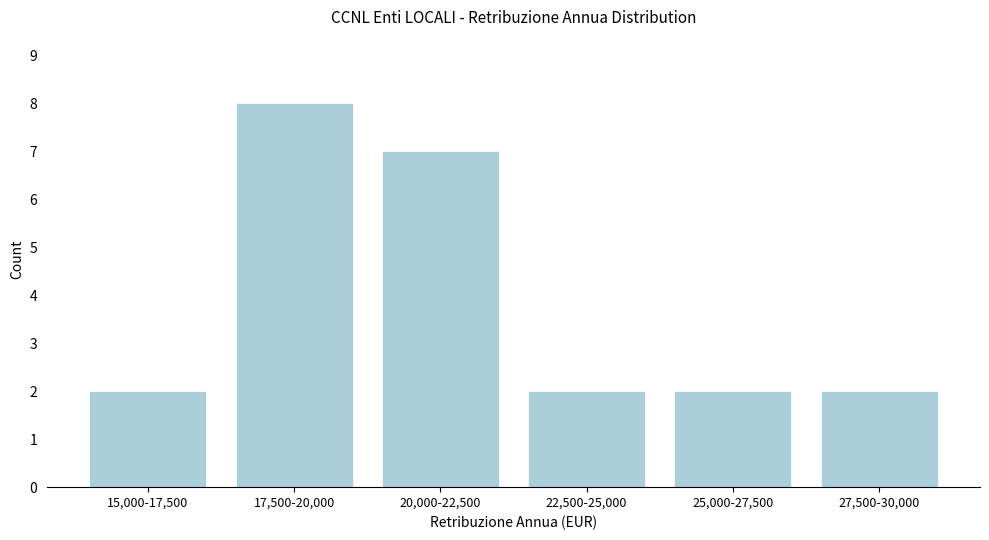

Reading right to left, transcribe all the data shown in this chart.

2	2	2	7	8	2